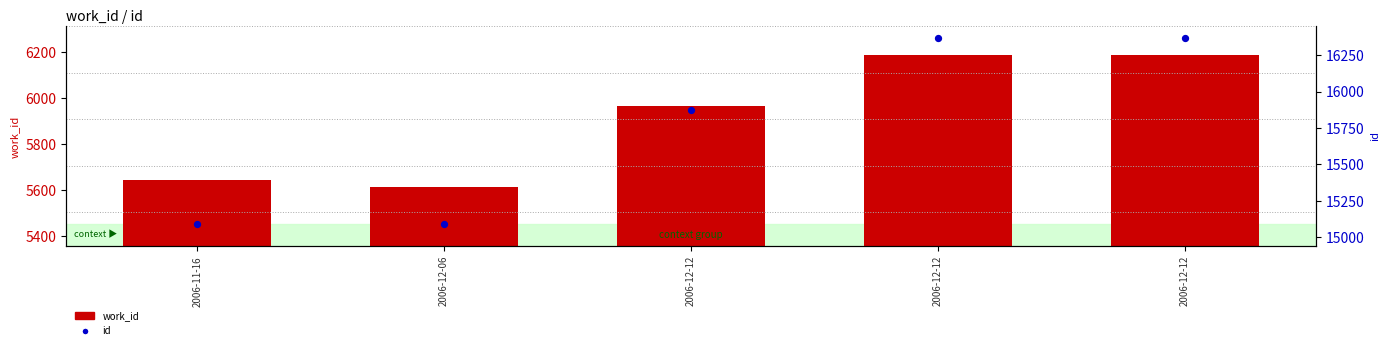

What are all the series names shown in the legend?

work_id, id